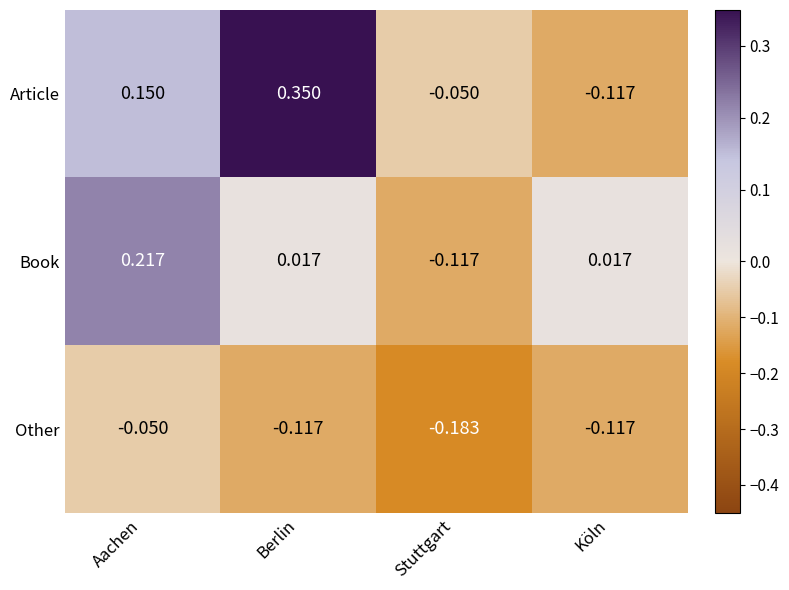

At which category does the chart reach its minimum across all series?

Stuttgart